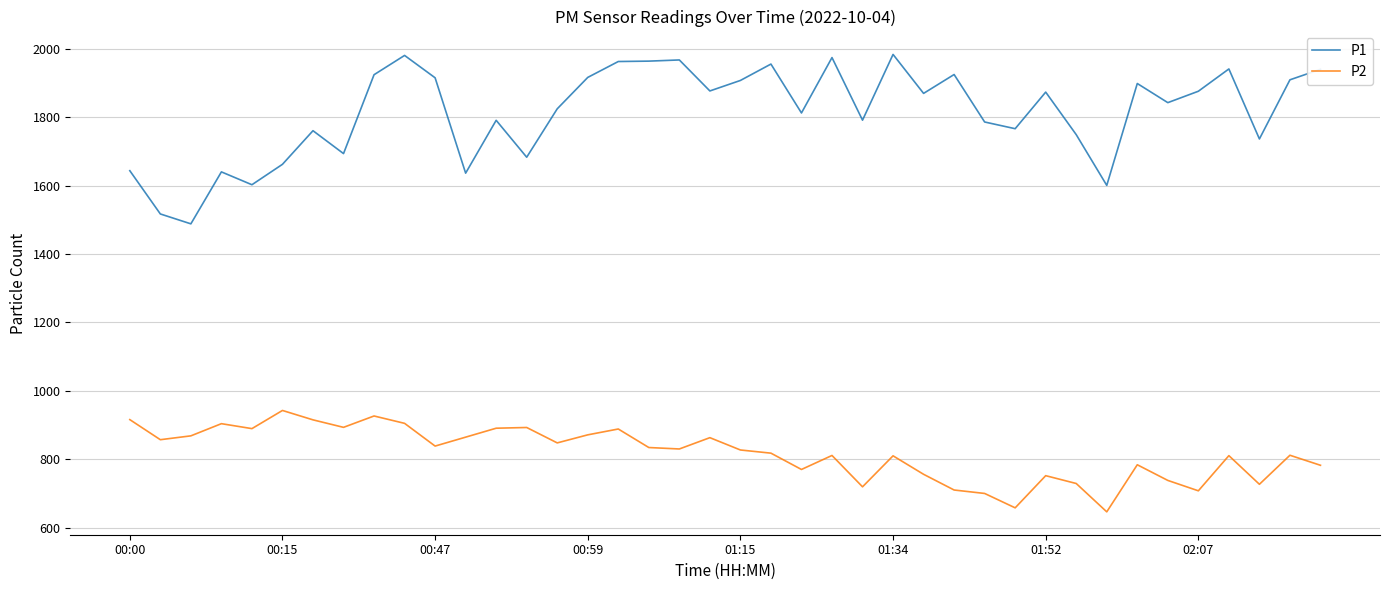

True or false: P1 and P2 intersect in this chart.

False